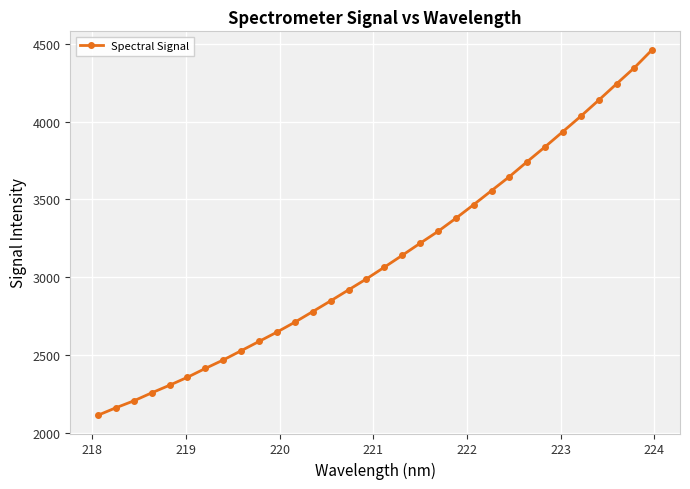

What is the smallest value displayed?

2111.2